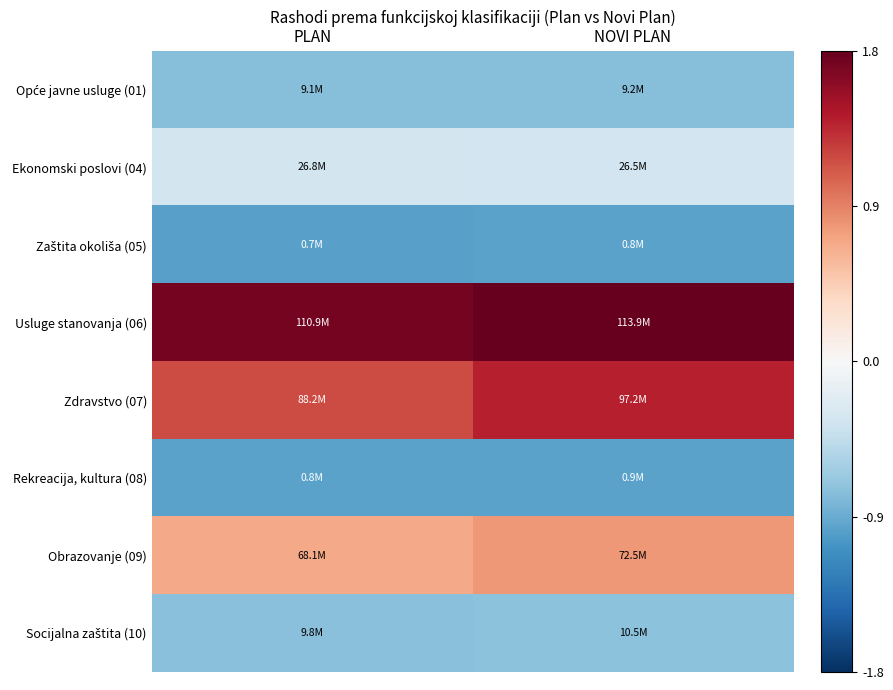

What is the greatest value displayed?

1.8